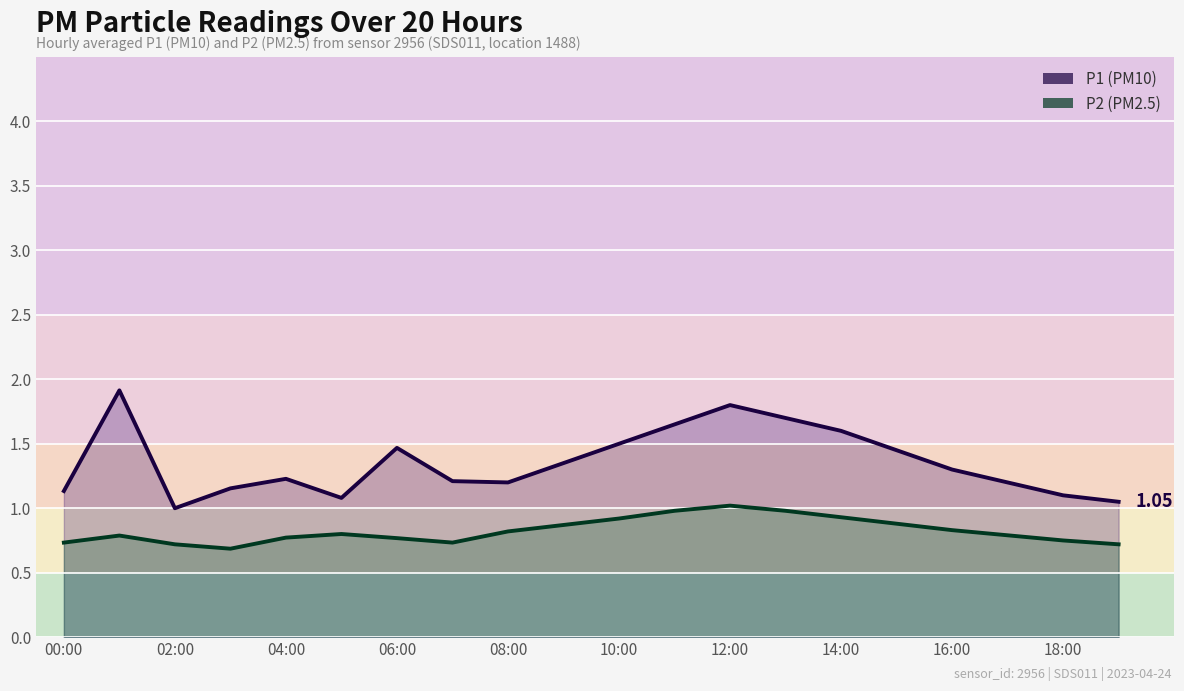

True or false: P2 line and P1 line intersect in this chart.

False